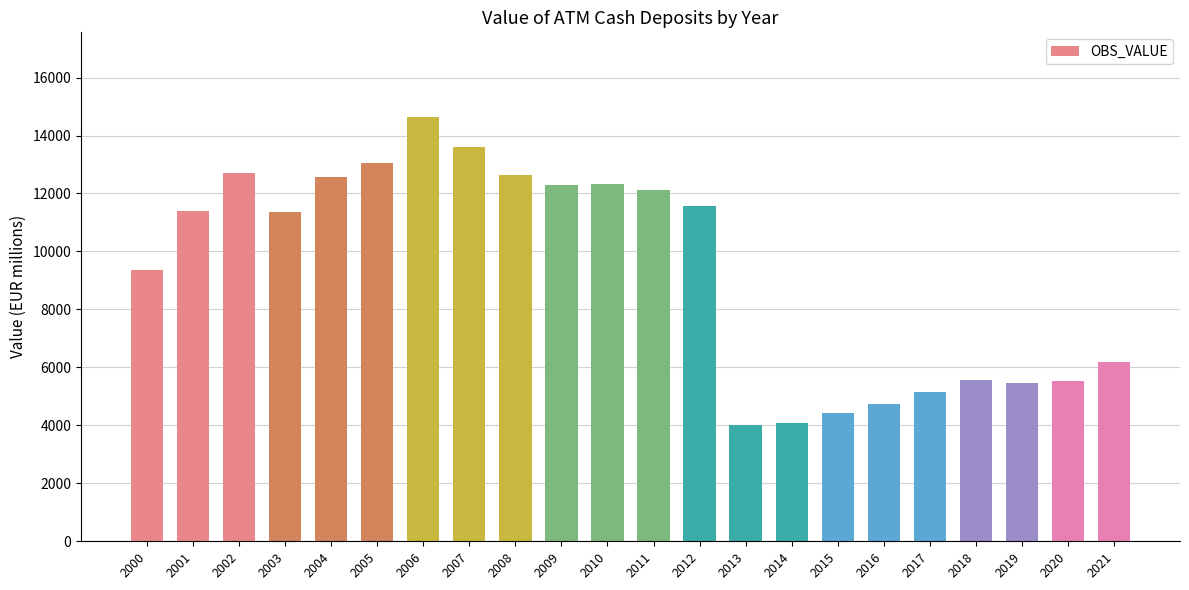

Which has a higher value, 2012 or 2016?

2012